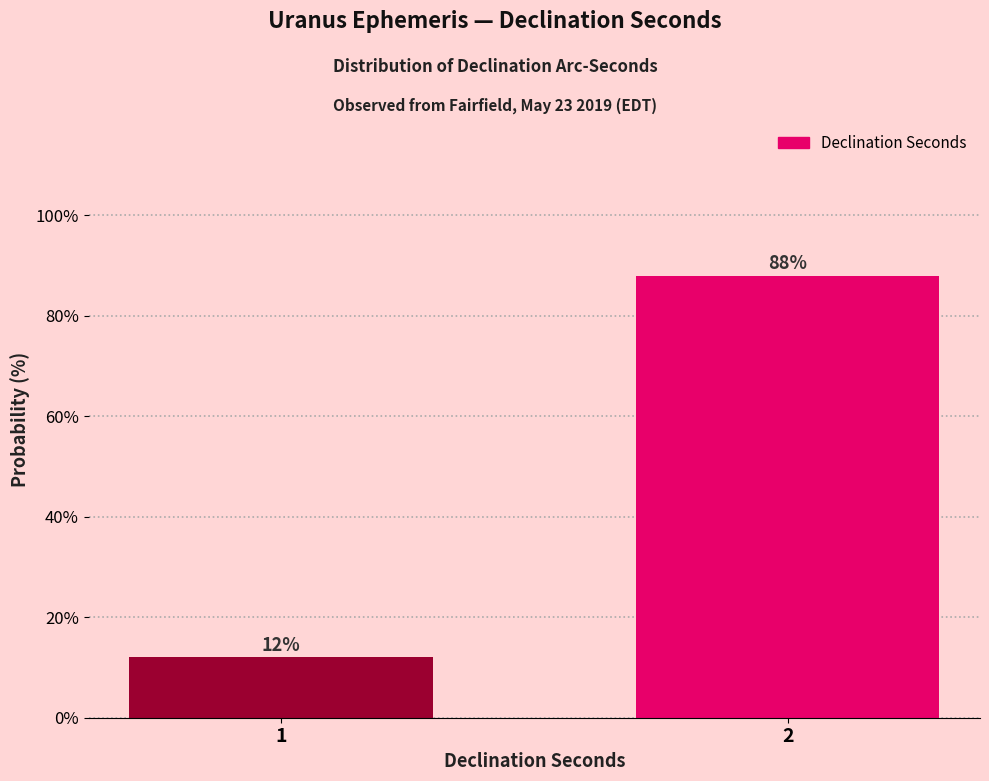

Reading right to left, transcribe all the data shown in this chart.

2=88	1=12